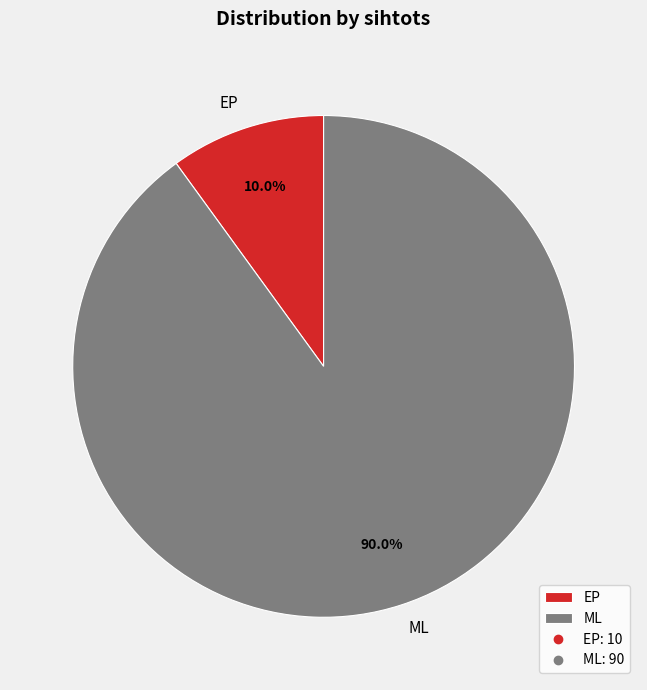

Rank the categories by value from lowest to highest.

EP, ML